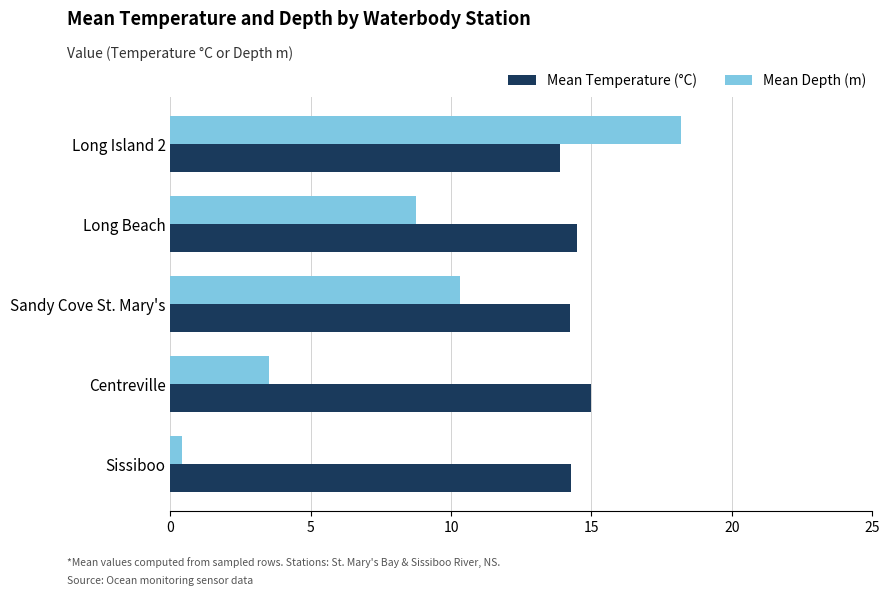

Which series has the largest range (max minus min)?

Mean Depth (m)